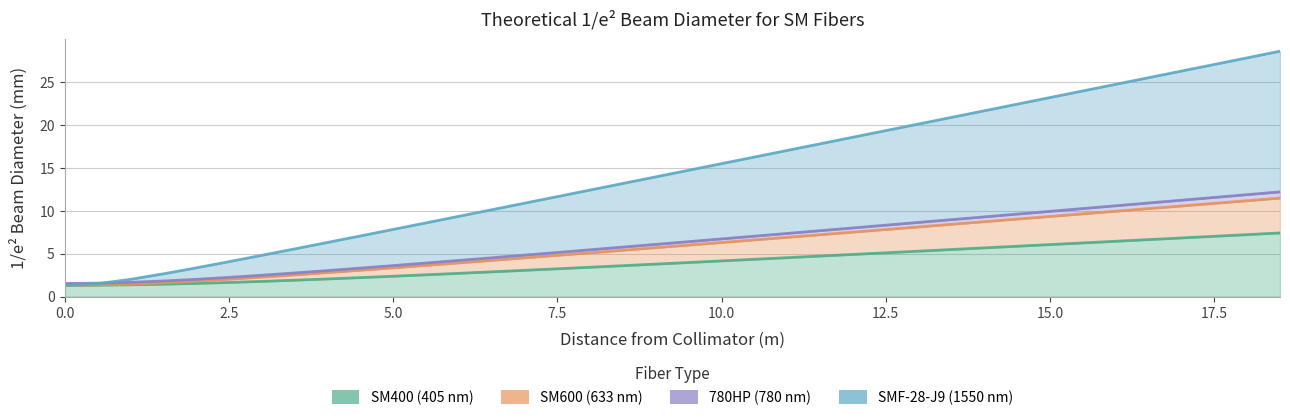

What is the difference between the maximum and minimum values in the SMF-28-J9 (1550 nm) series?

27.3